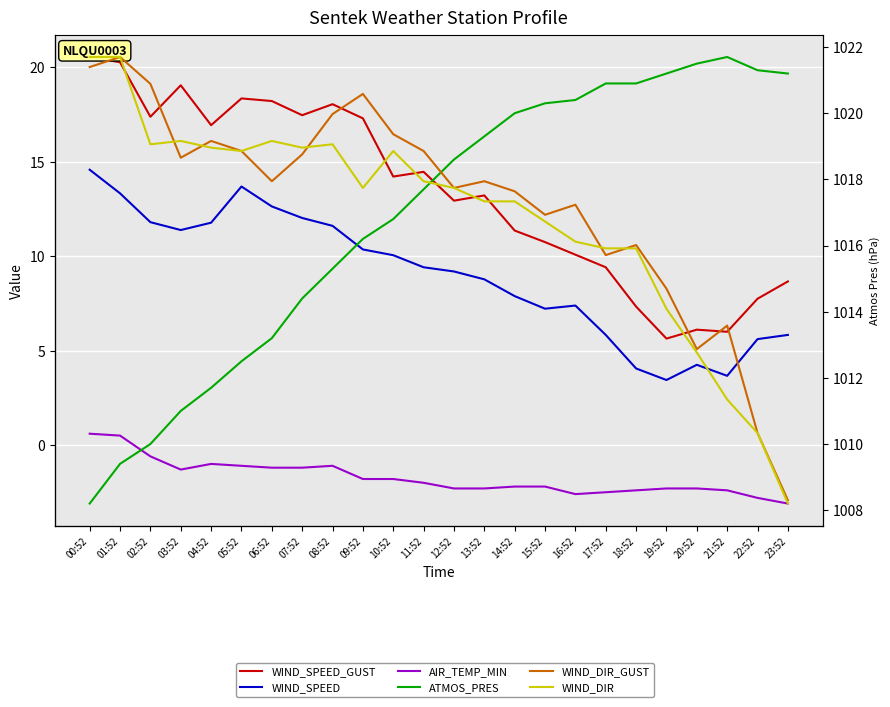

True or false: WIND_SPEED_GUST and ATMOS_PRES cross at least once.

False